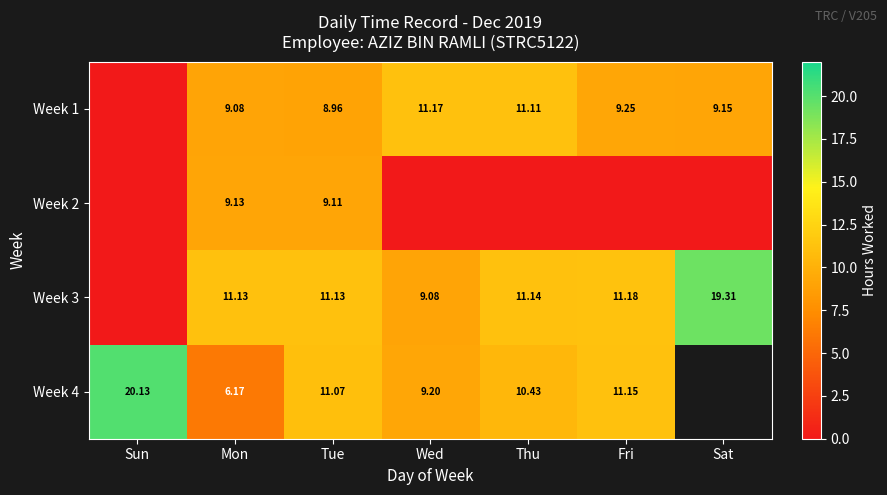

Which series has the largest range (max minus min)?

Week 3